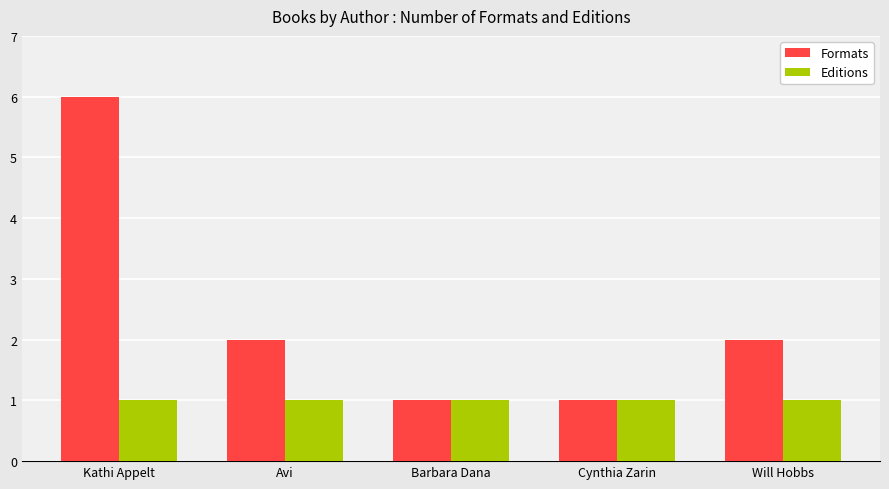

The Formats series shows 2 at Will Hobbs. True or false?

True